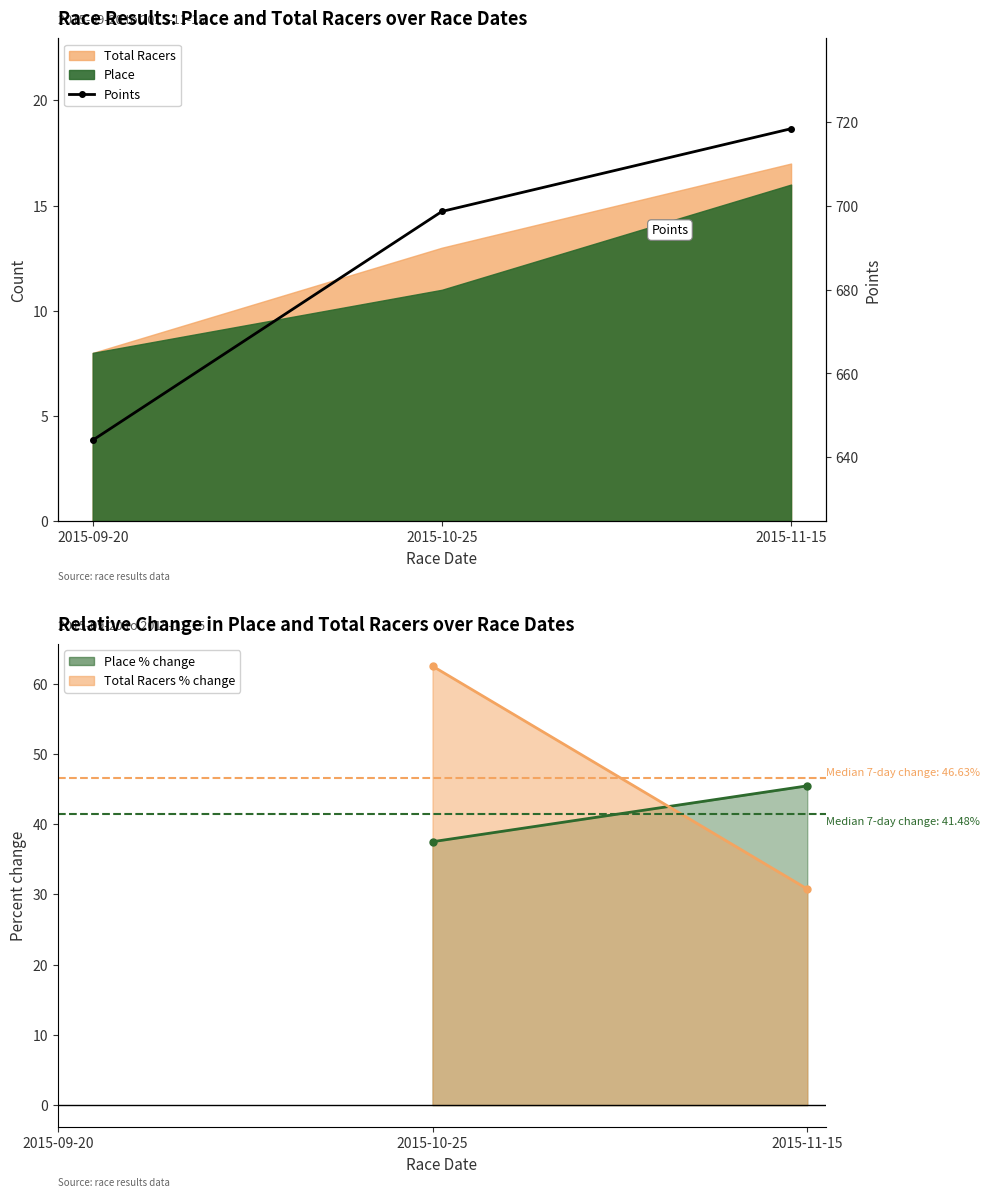

Rank the categories by value from highest to lowest.

2015-11-15, 2015-10-25, 2015-09-20